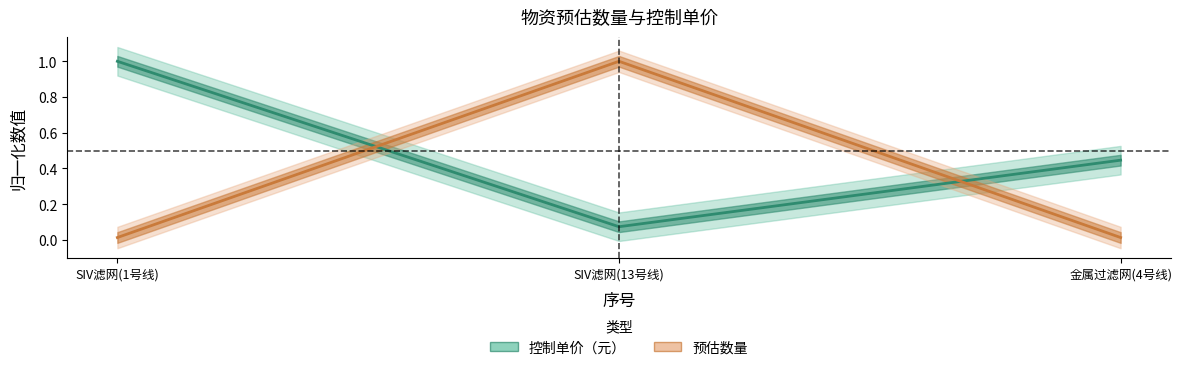

What is the sum of the 预估数量 values at SIV滤网(13号线) and SIV滤网(1号线)?

1.0